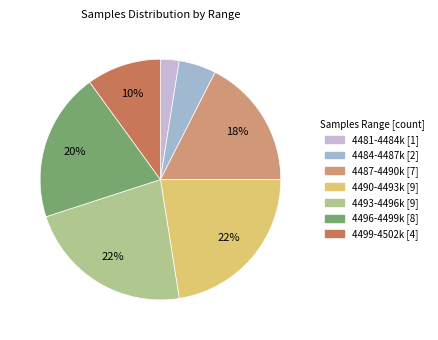

Count the number of slices in the pie.

7